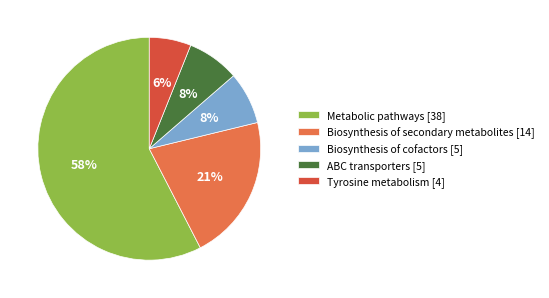

Is the sum of Metabolic pathways [38] and Biosynthesis of cofactors [5] greater than half?

Yes